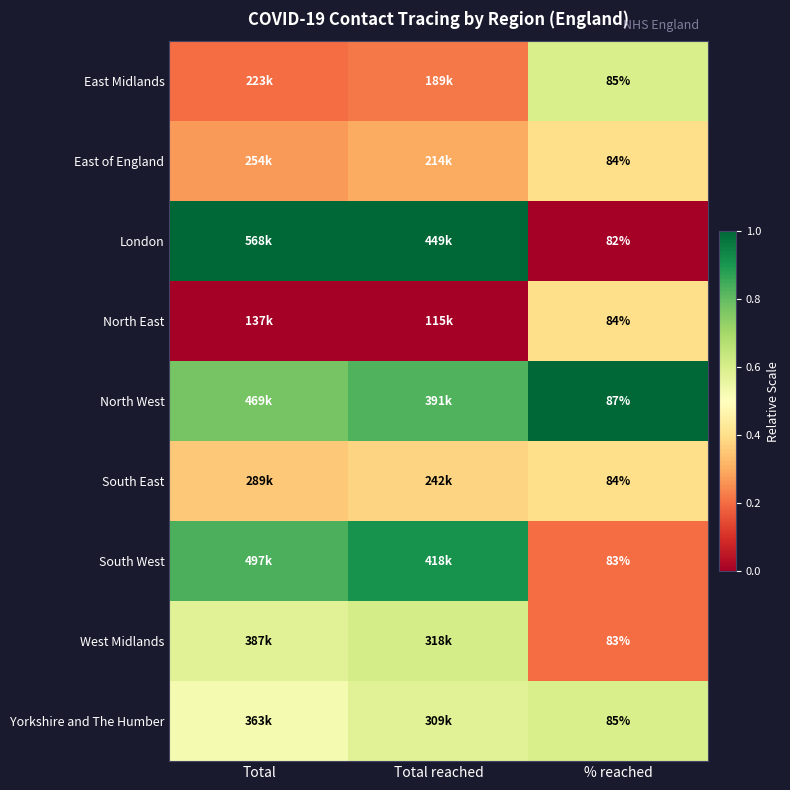

Which series changed the most between Total and % reached?

London